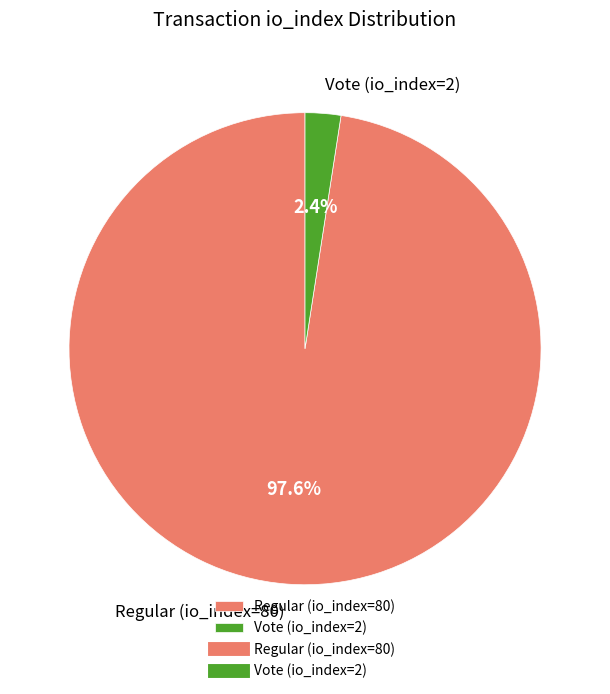

Is it true that Vote (io_index=2) is 2% of the pie?

True